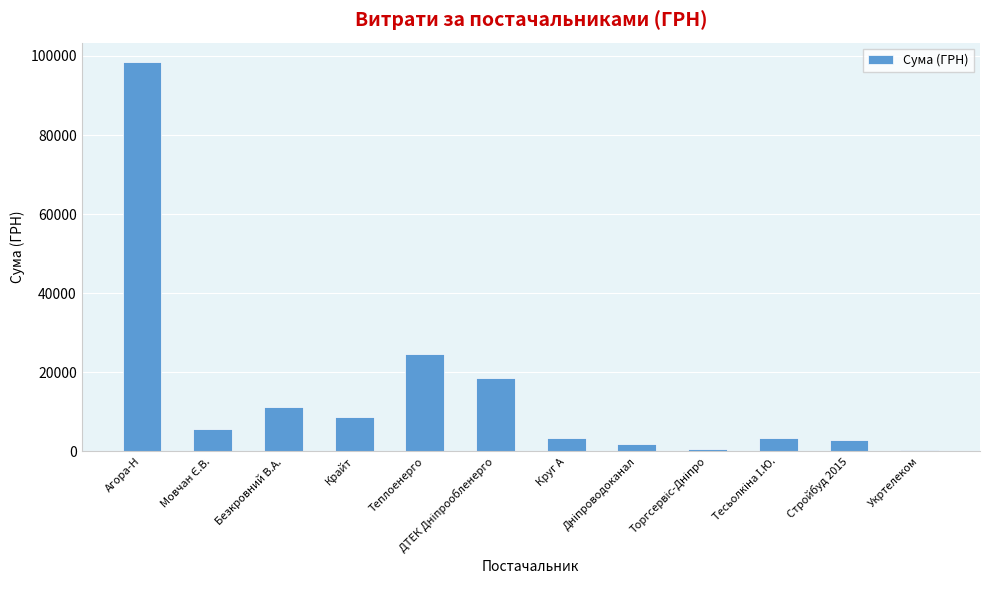

How many bars are there in total?

12